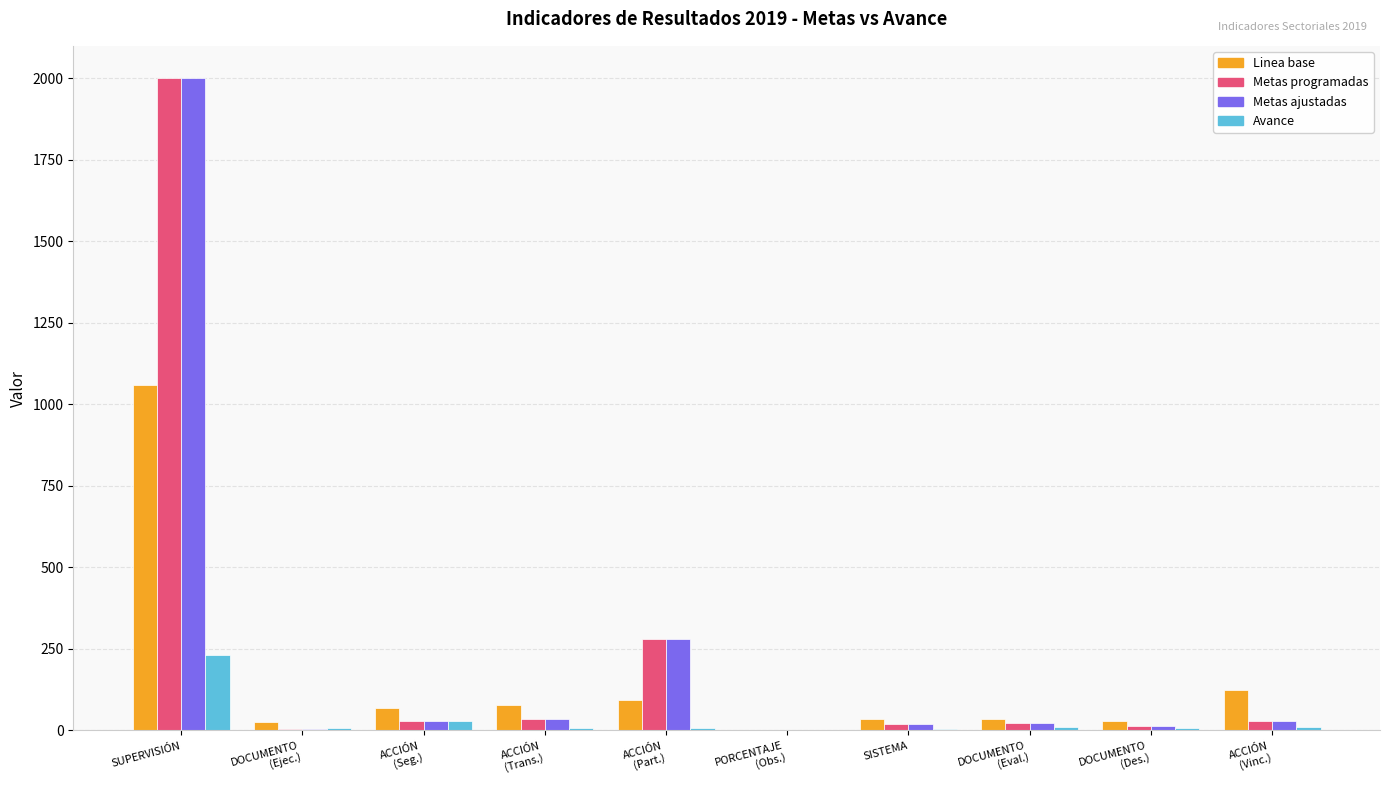

What is the sum of all Metas programadas values?

2433.1